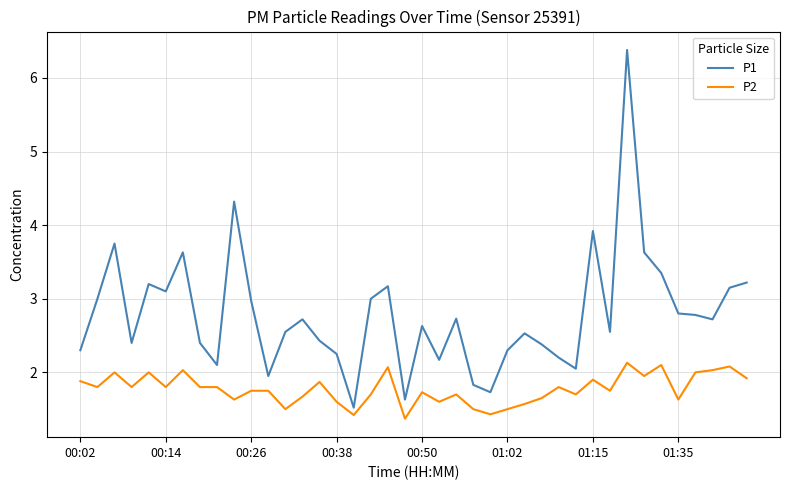

What is the maximum value shown in the chart?

6.4